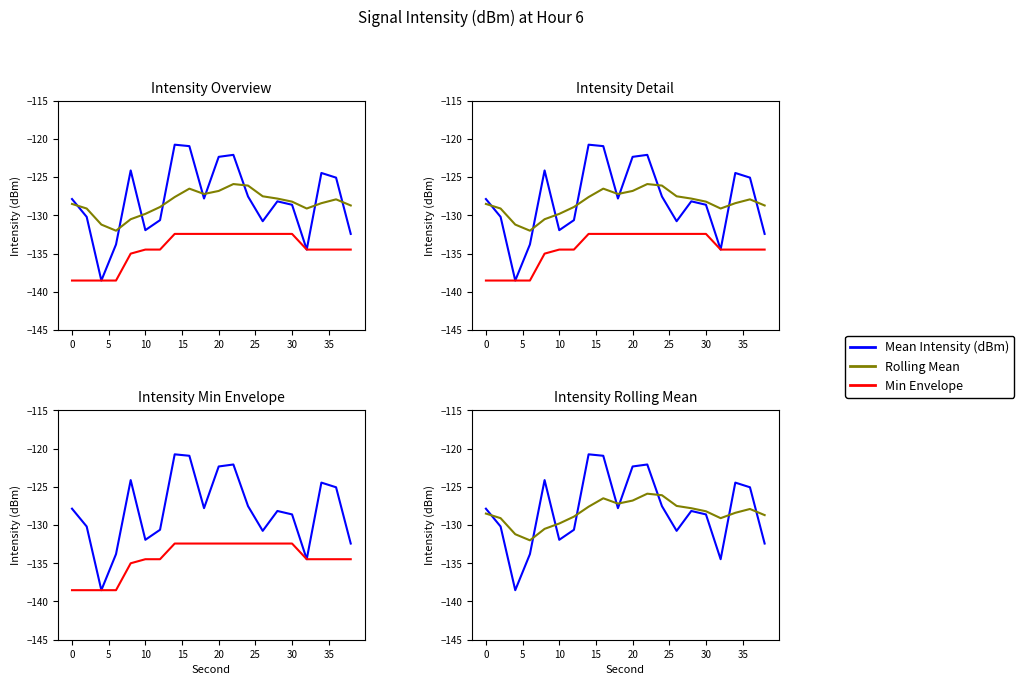

What is the minimum value for Min Envelope?

-138.5